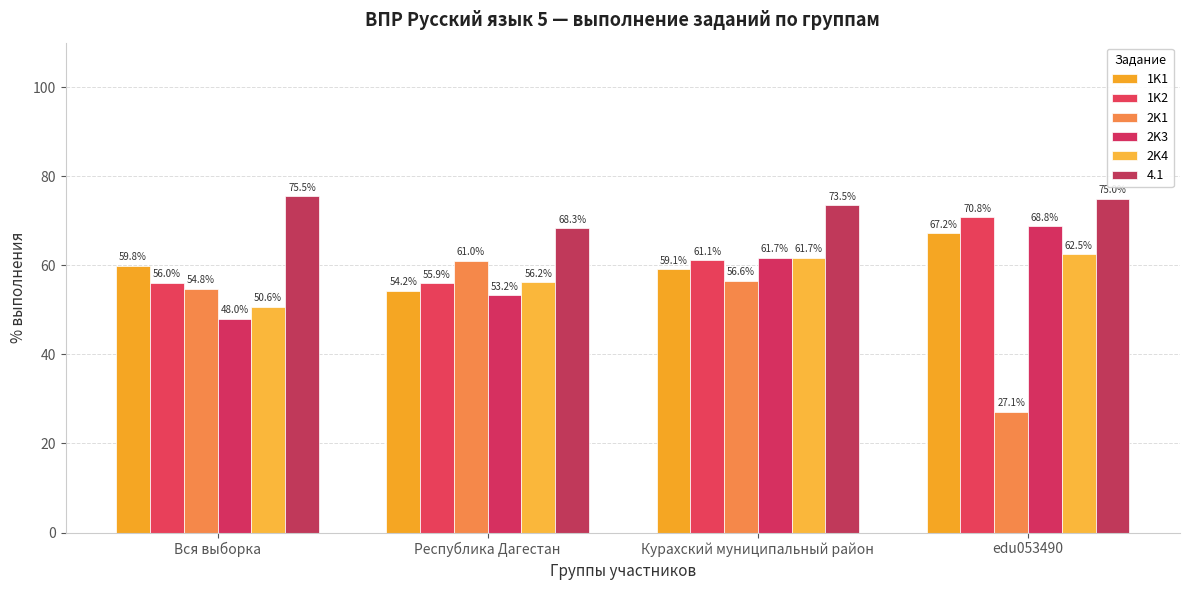

How many values in the 2K3 series are below 61?

2